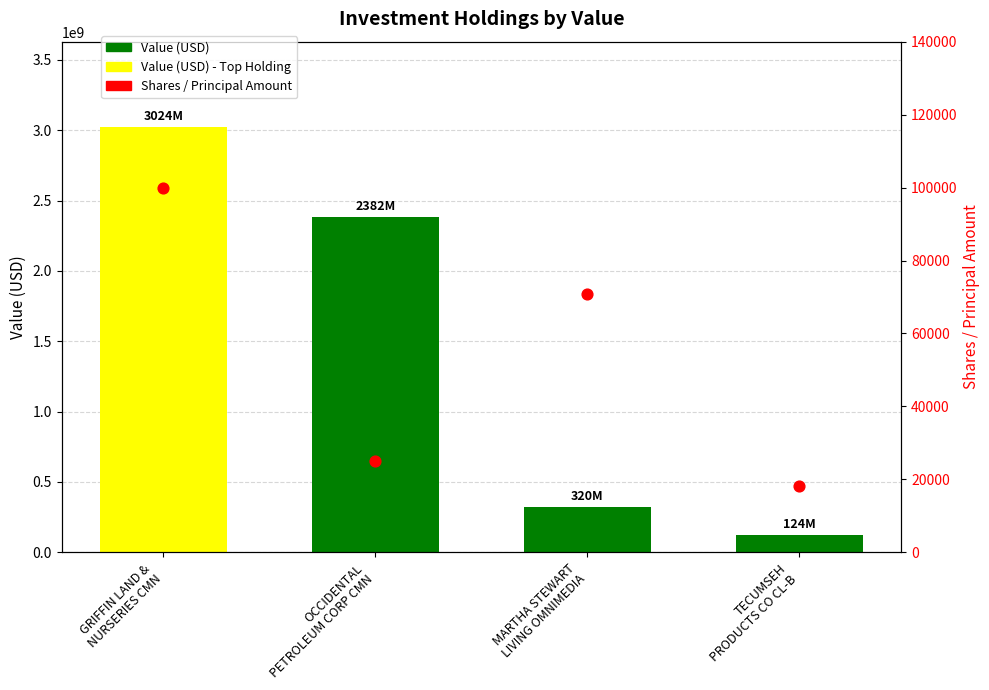

What are all the series names shown in the legend?

Value (USD), Shares / Principal Amount